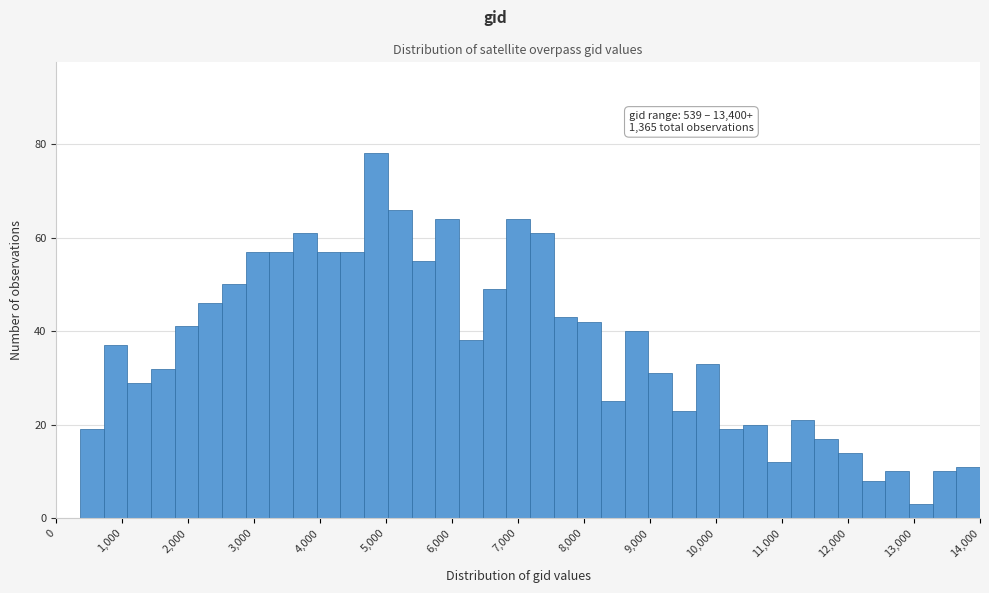

Read against the x-axis, roughly where is the centre of the tallest bar?

4800